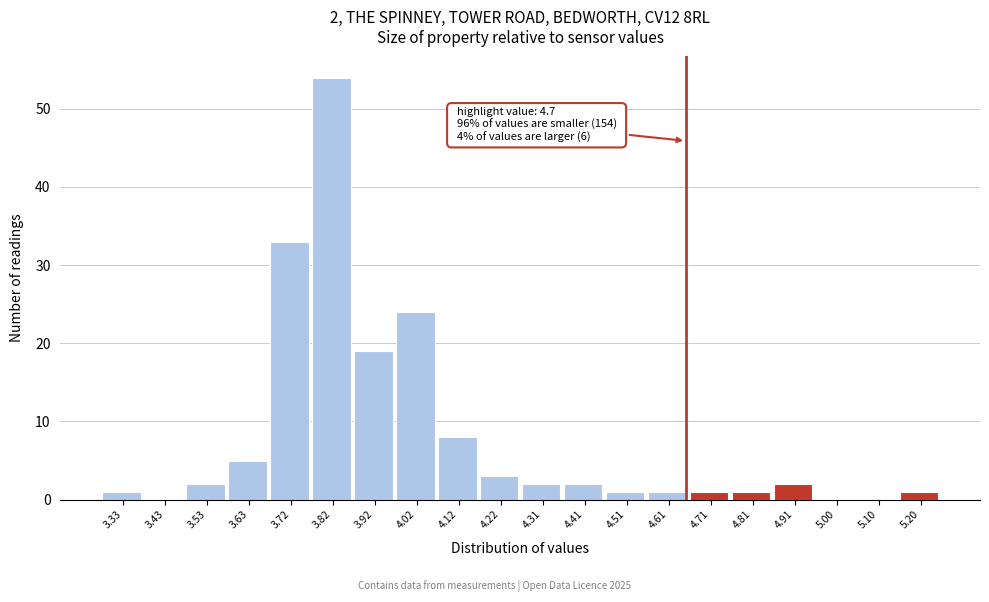

Reading left to right, extract all data points from this chart.

3.33=1	3.43=0	3.53=2	3.63=5	3.72=33	3.82=54	3.92=19	4.02=24	4.12=8	4.22=3	4.31=2	4.41=2	4.51=1	4.61=1	4.71=1	4.81=1	4.91=2	5.00=0	5.10=0	5.20=1